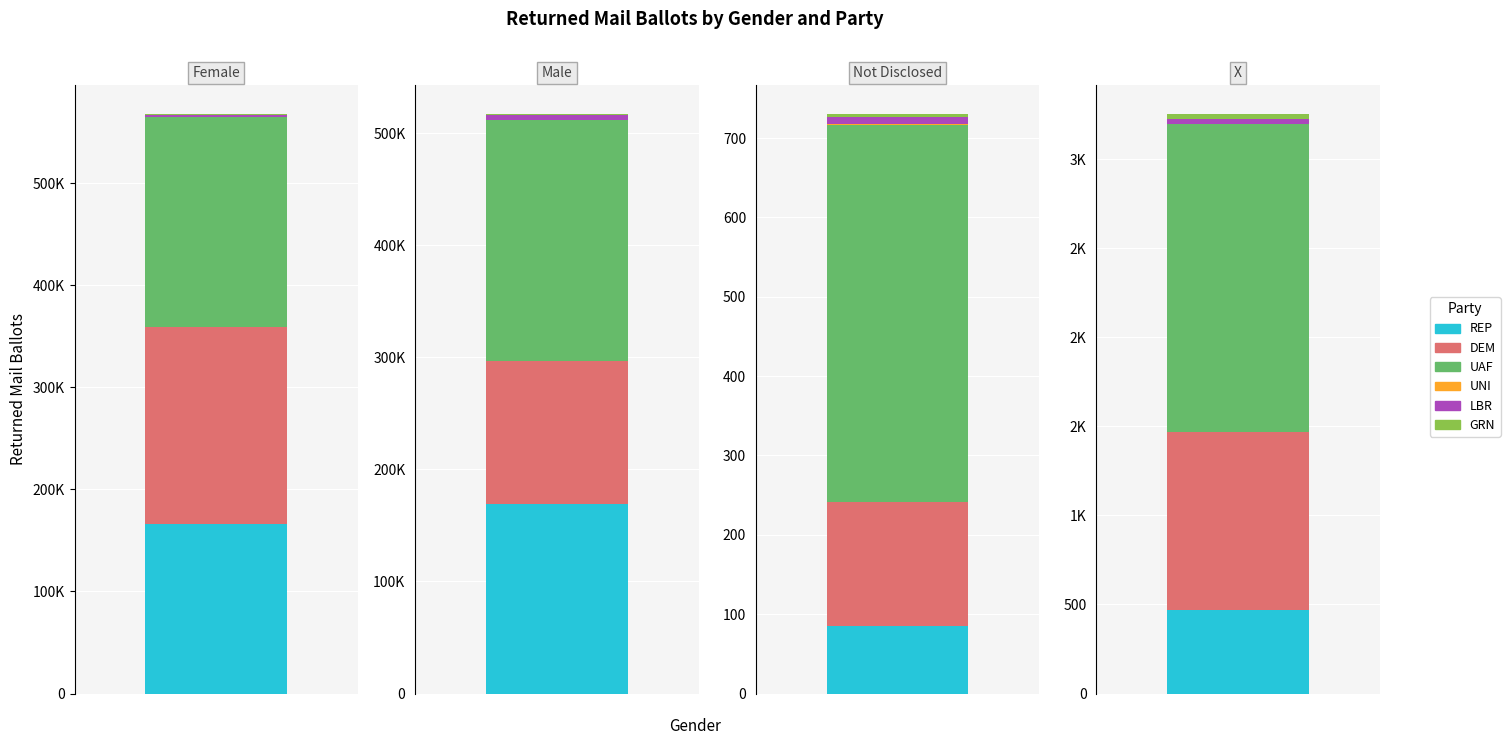

How many groups of bars are there?

4